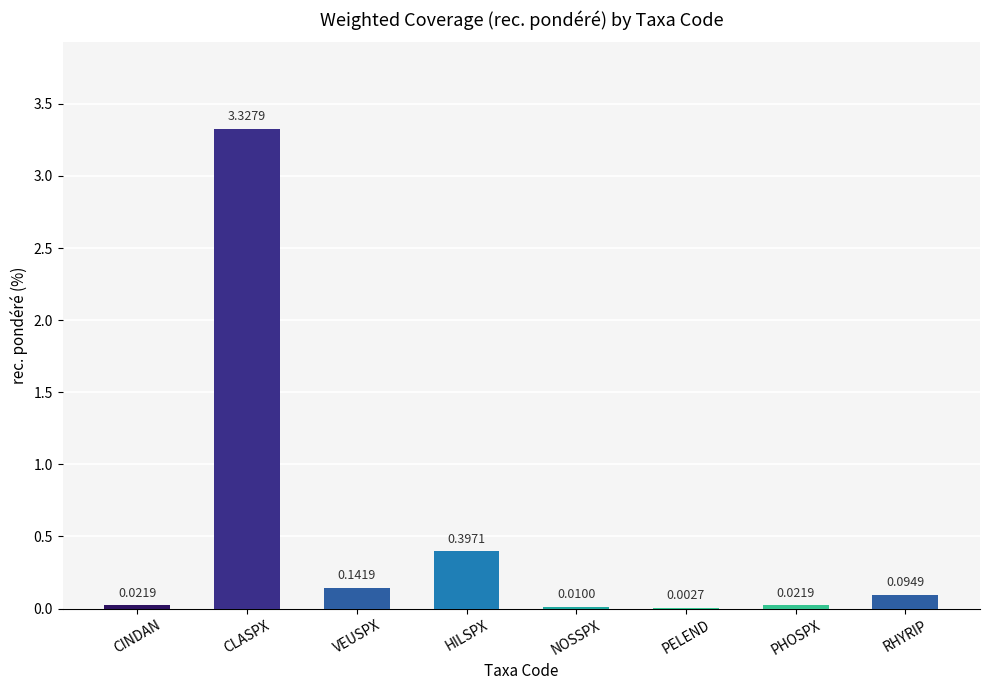

What is the change in value from CLASPX to PELEND?

-3.3